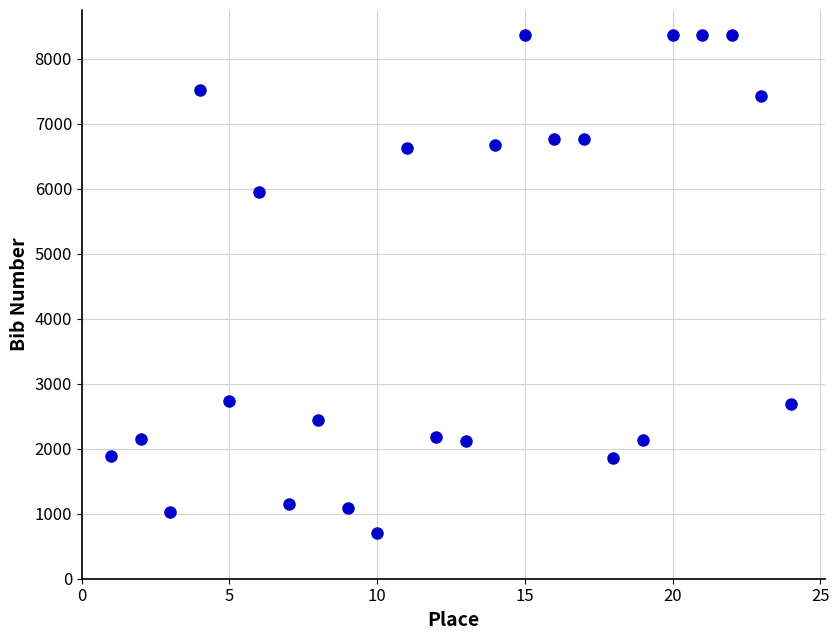

What is the range of X values (max minus min)?

23